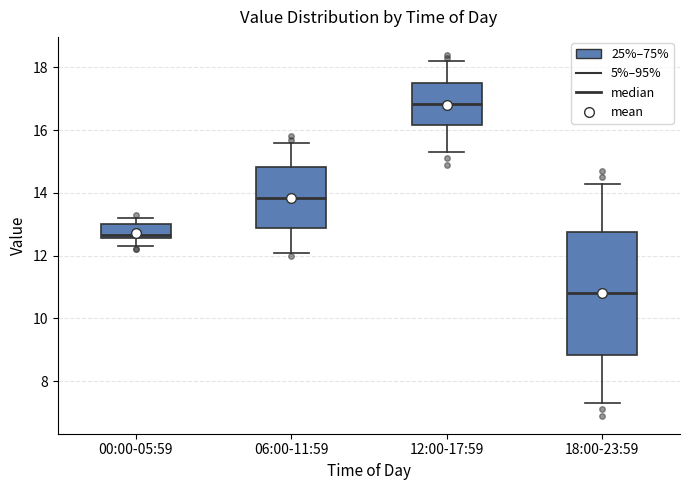

Reading left to right, transcribe this box plot: for each box, give where its median line is, the range the box spans, and where its two whiskers end, as read against the y-axis. The values are not printed on the chart, so give them approximately, as read against the axis.

00:00-05:59: median 12.6 (just above the box's lower edge), box 12.6 to 13.0, whiskers 12.4 to 13.2
06:00-11:59: median 13.8, box 12.8 to 14.8, whiskers 12.2 to 15.6
12:00-17:59: median 16.8, box 16.2 to 17.6, whiskers 15.4 to 18.2
18:00-23:59: median 10.8, box 8.8 to 12.8, whiskers 7.4 to 14.4